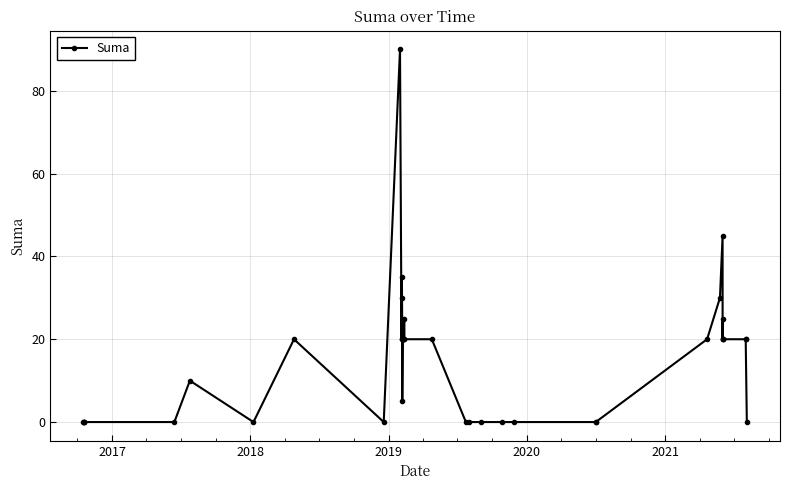

True or false: the data has more than 1 interior local peaks.

True